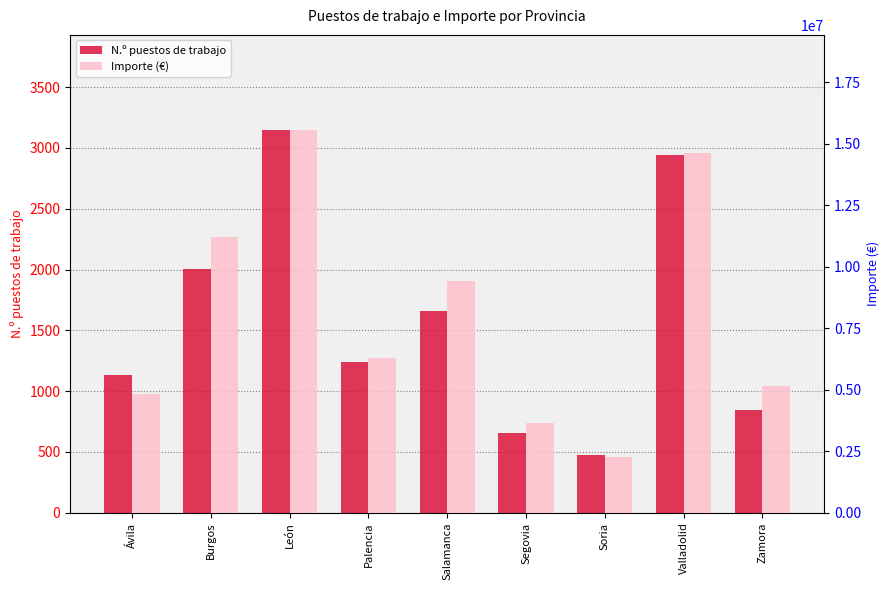

List the series in order of their peak value, highest first.

Importe (€), N.º puestos de trabajo